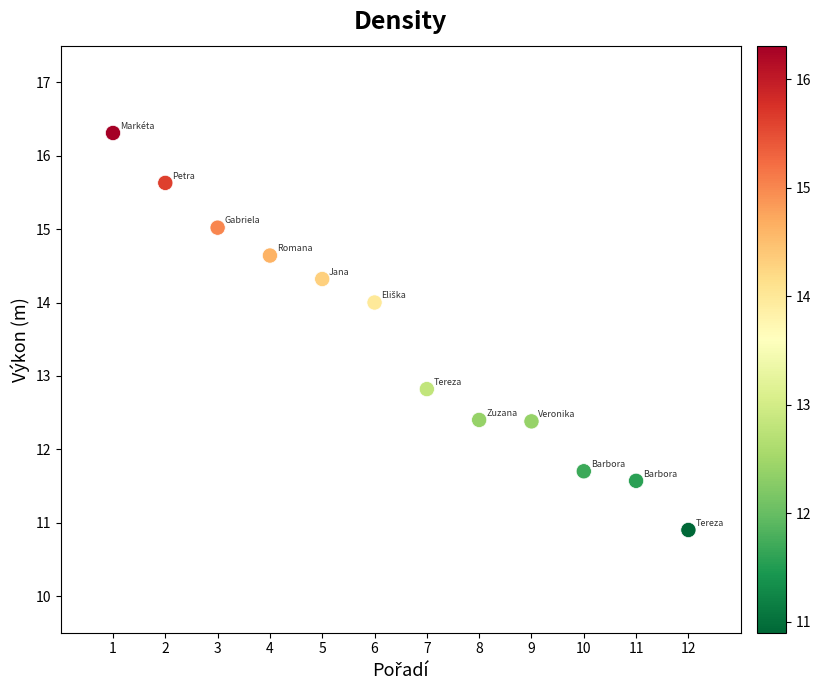

What Y value in the scatter plot is closest to 13?

12.8